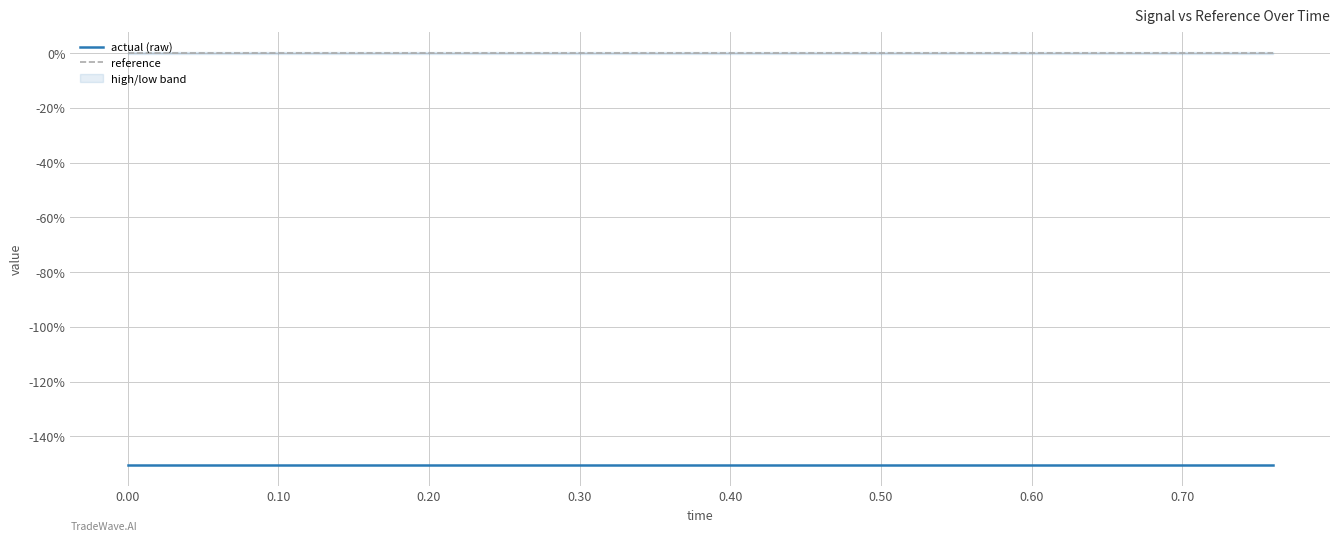

True or false: reference and actual (raw) intersect in this chart.

False